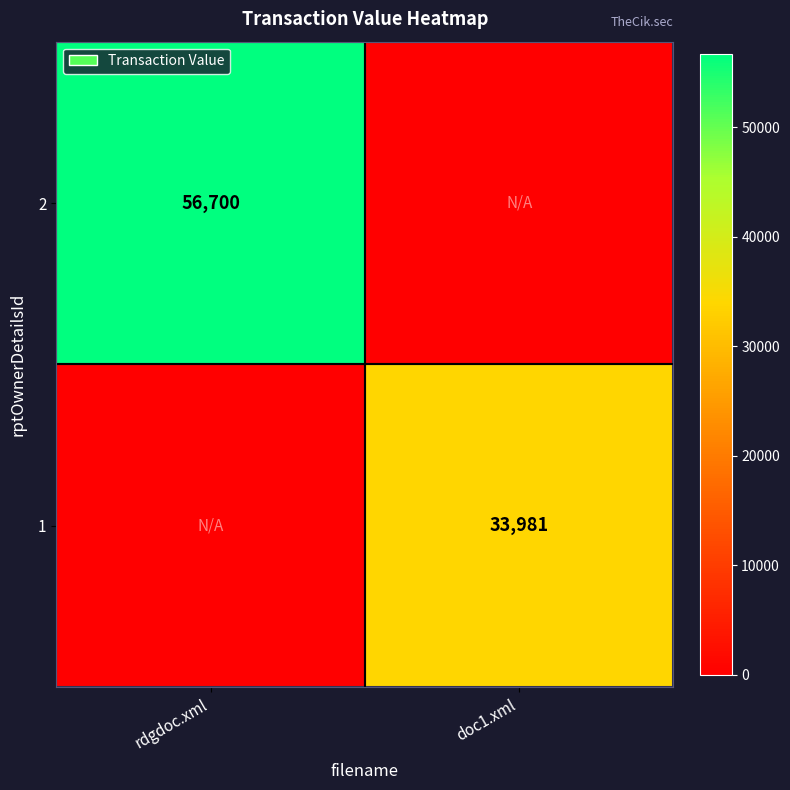

How many distinct data groups are displayed?

4